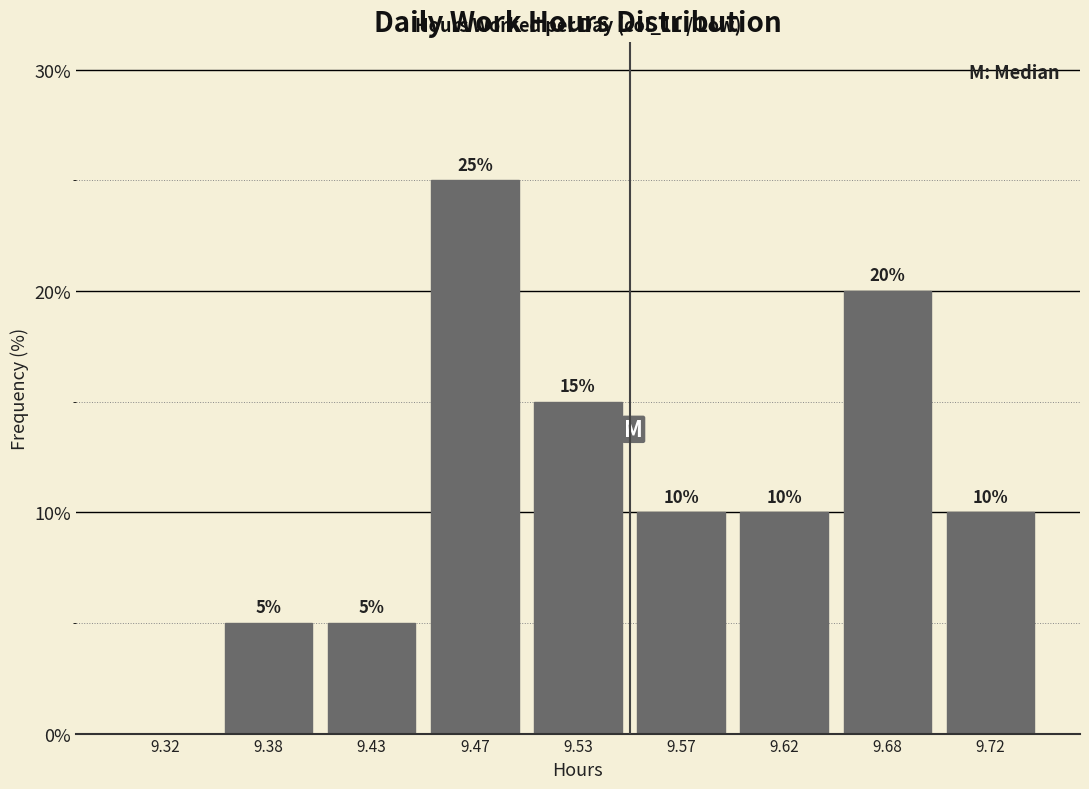

Reading right to left, transcribe all the data shown in this chart.

9.72=10	9.68=20	9.62=10	9.57=10	9.53=15	9.47=25	9.43=5	9.38=5	9.32=0